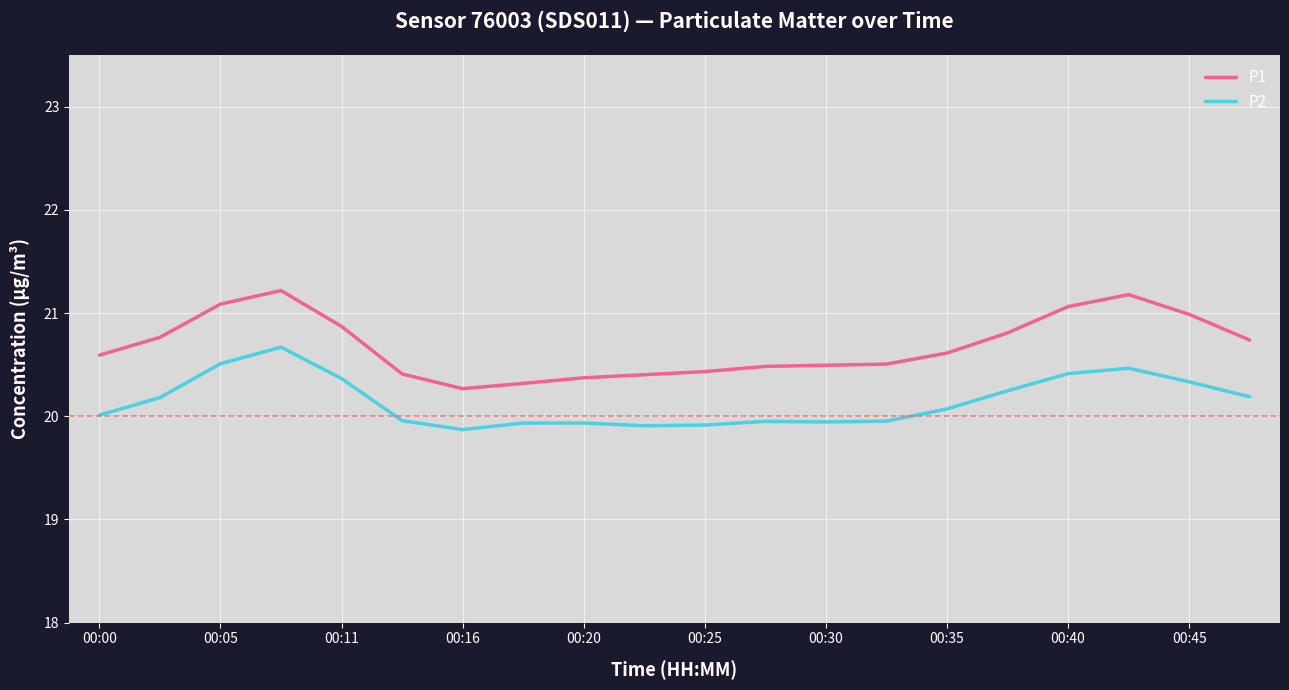

True or false: P1 and P2 intersect in this chart.

False